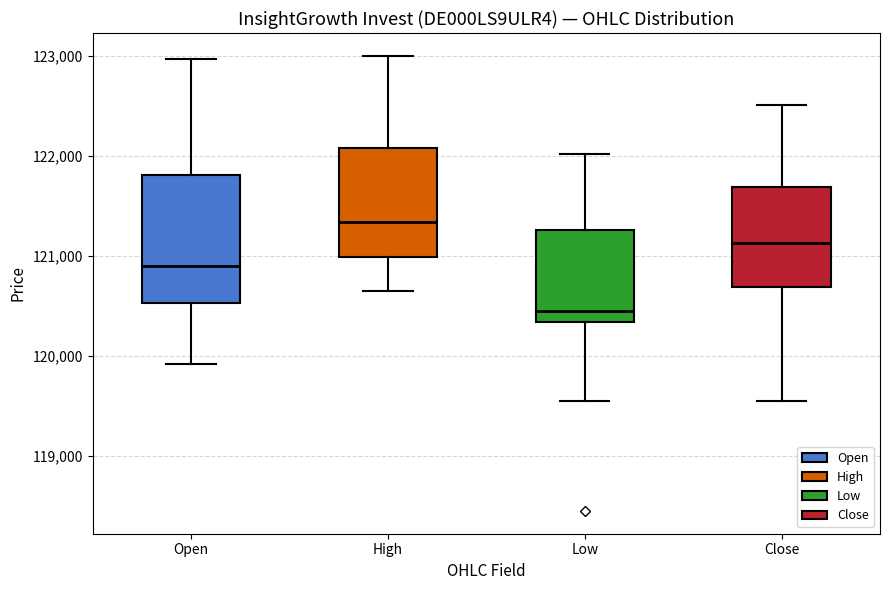

Where does the upper whisker of the box for Open end on the y-axis? The values are not printed on the chart, so give them approximately, as read against the axis.

123000